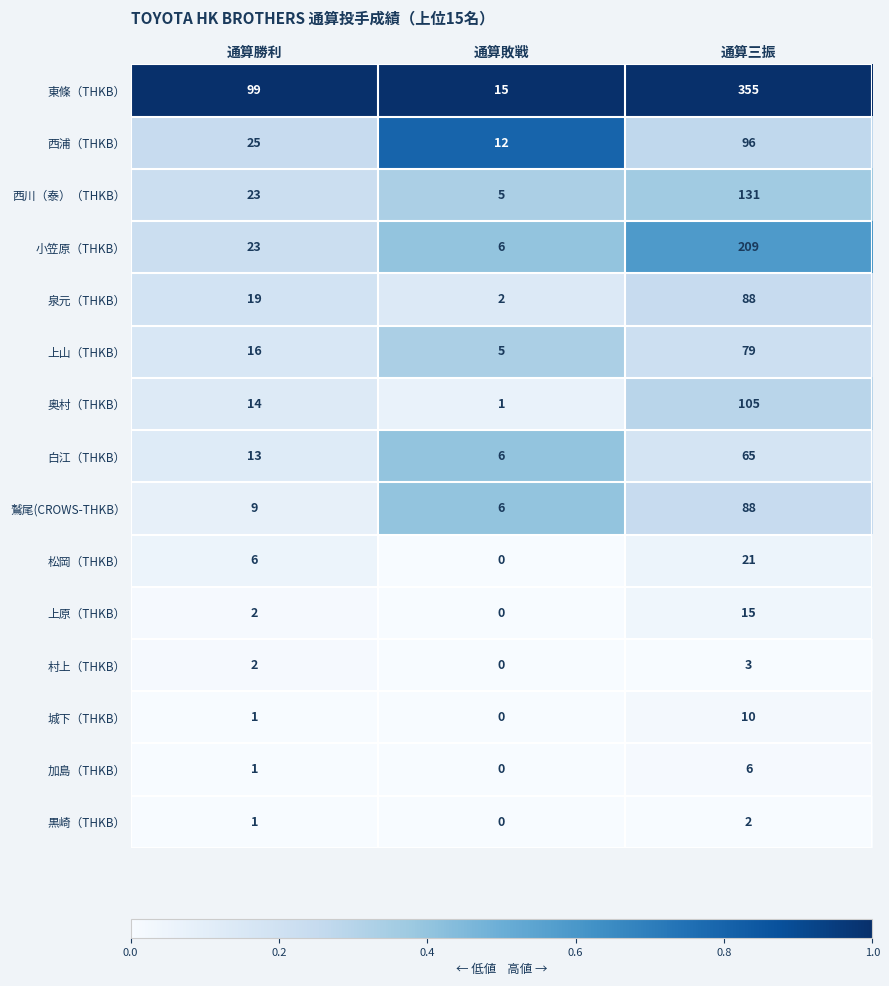

Between 通算勝利 and 通算三振, which series saw the biggest shift?

東條（THKB）